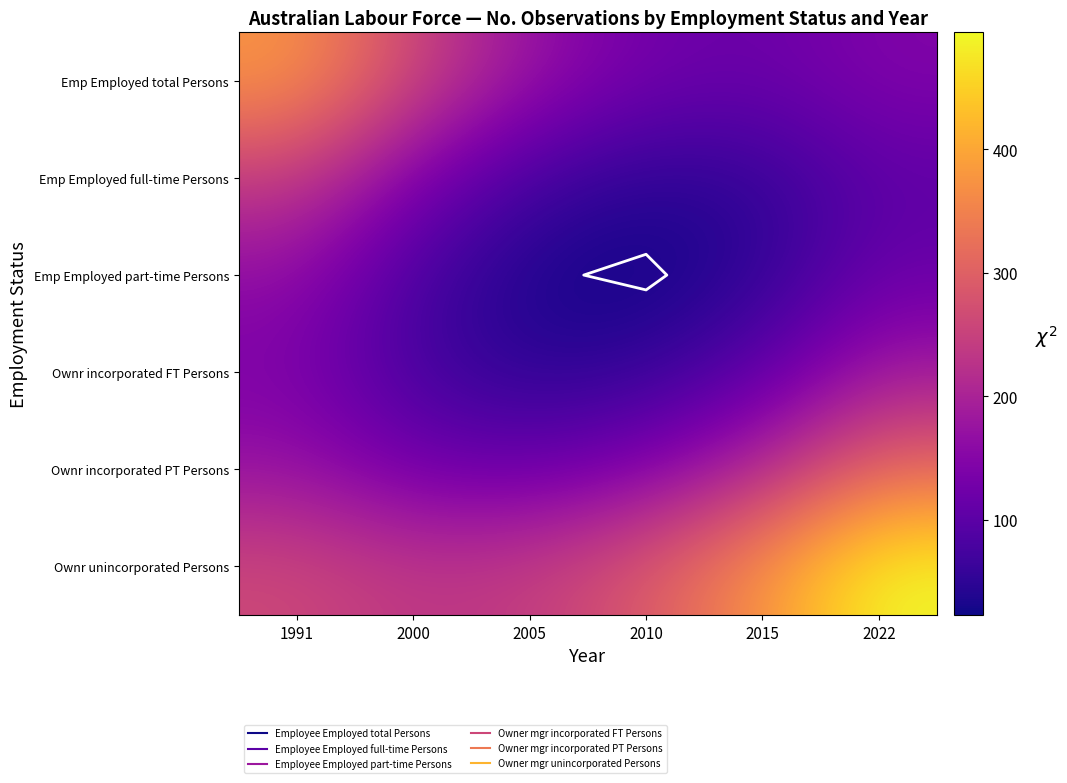

True or false: Emp Employed full-time Persons has a value of 241.7 at 2000.

False